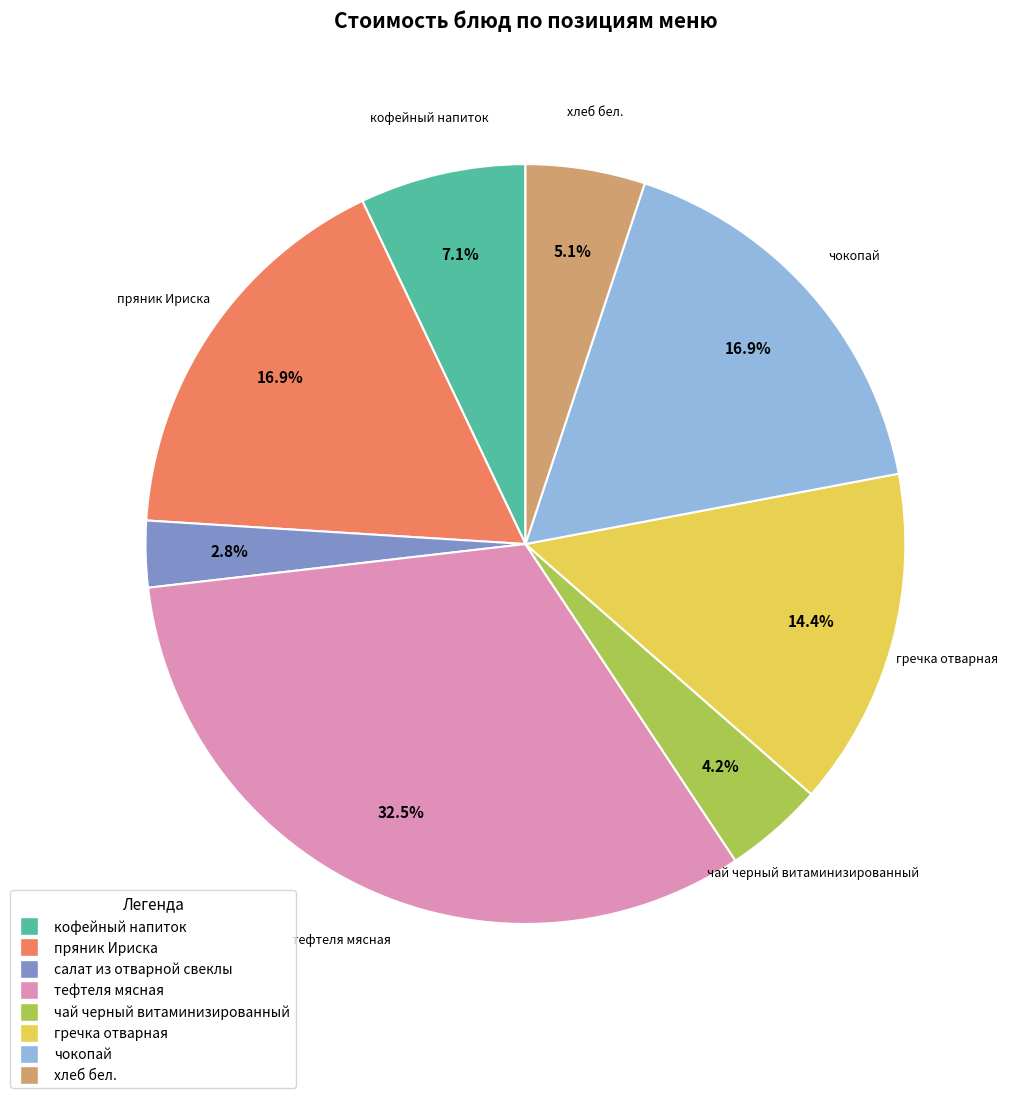

To the nearest percent, what percentage of the pie is чокопай?

17%